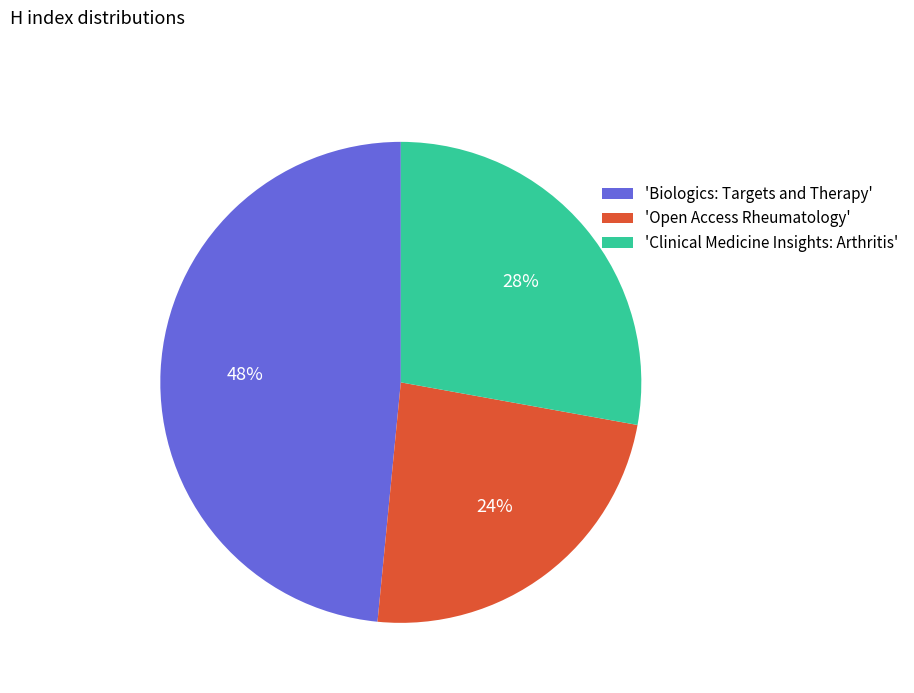

Approximately how many times larger is the value at 'Open Access Rheumatology' compared to 'Biologics: Targets and Therapy'?

0.5